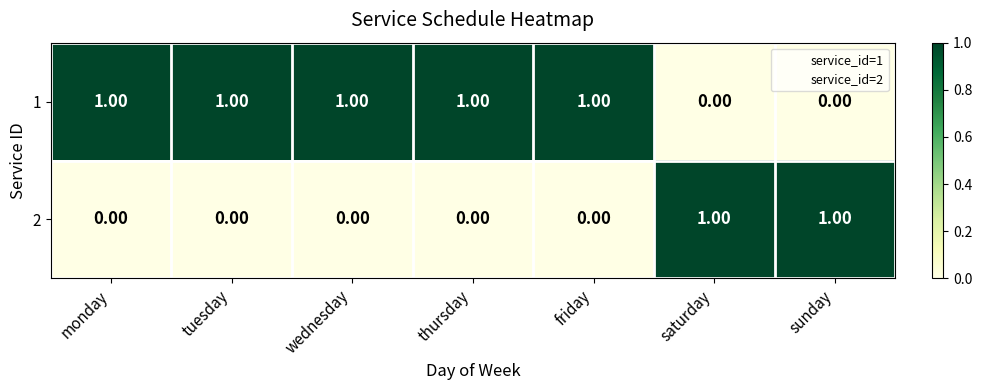

What is the total value across all series at thursday?

1